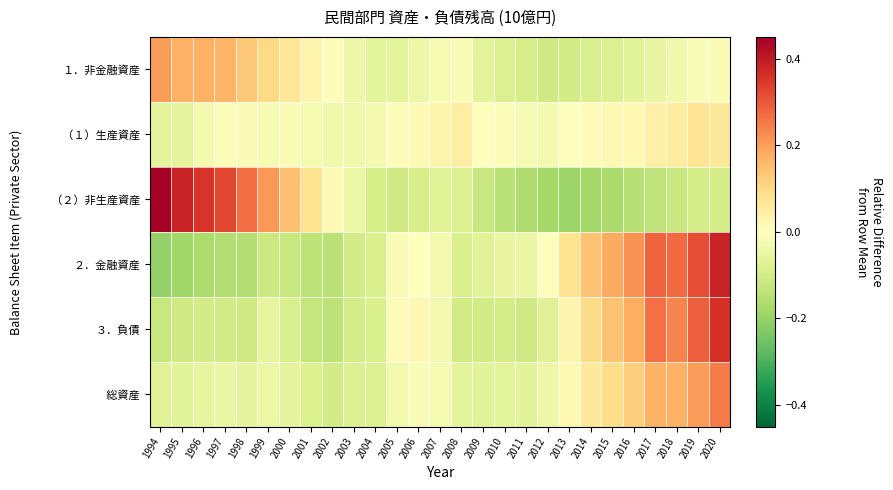

Which series has the largest range (max minus min)?

（２）非生産資産